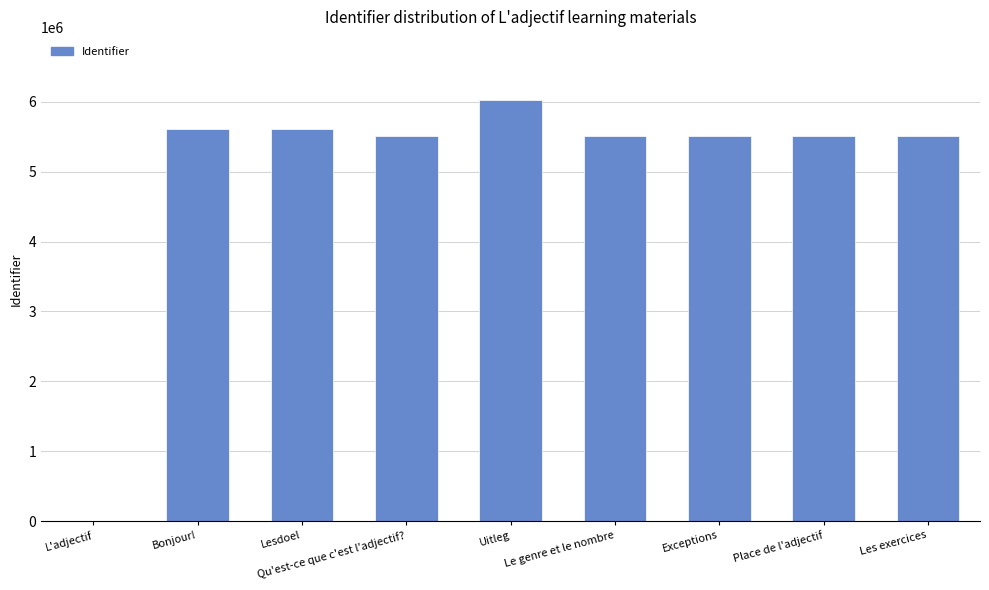

What is the sum of all values?

44801040